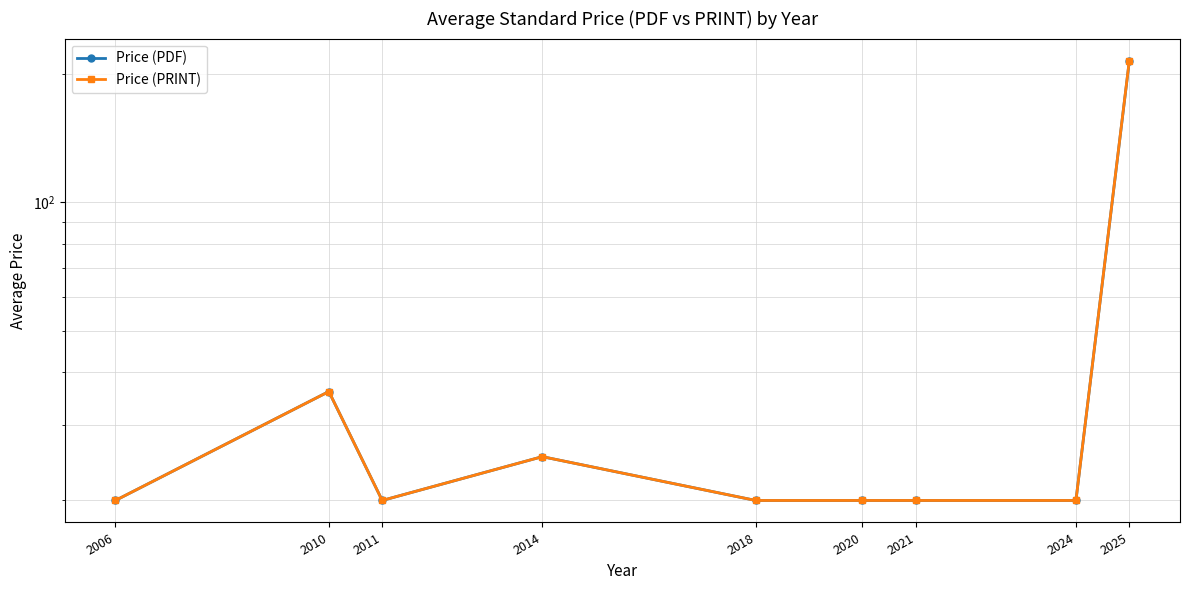

True or false: Price (PDF) has a value of 6.5 at 2021.

False